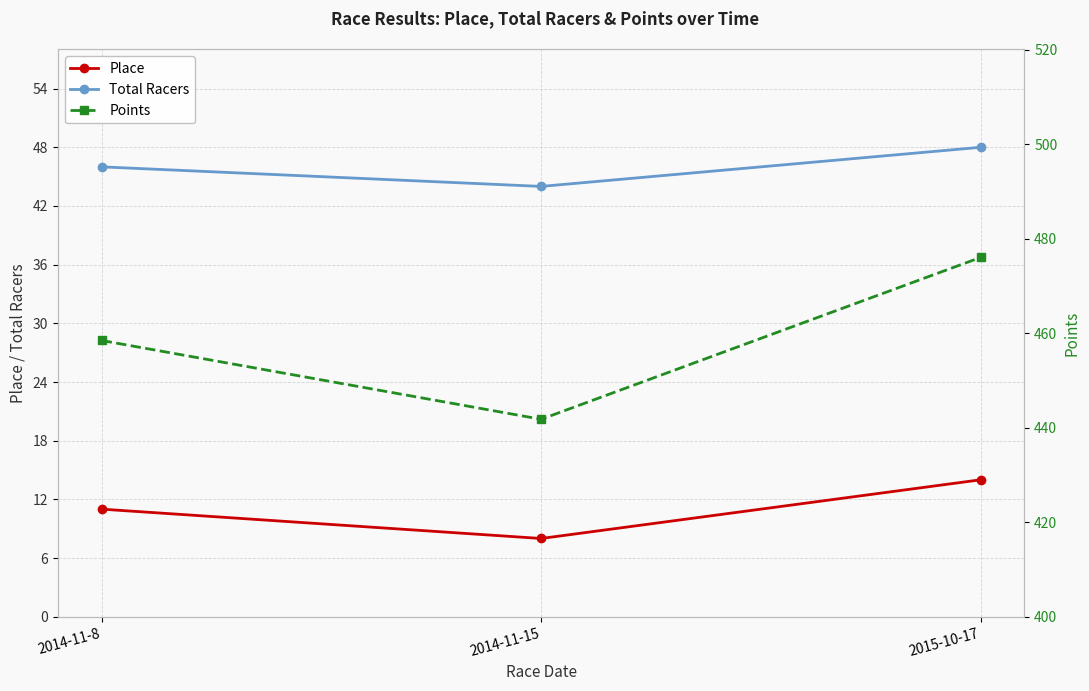

Reading right to left, list all the values displayed in this chart.

Place: 14.0	8.0	11.0
Total Racers: 48.0	44.0	46.0
Points: 476.0	441.8	458.4